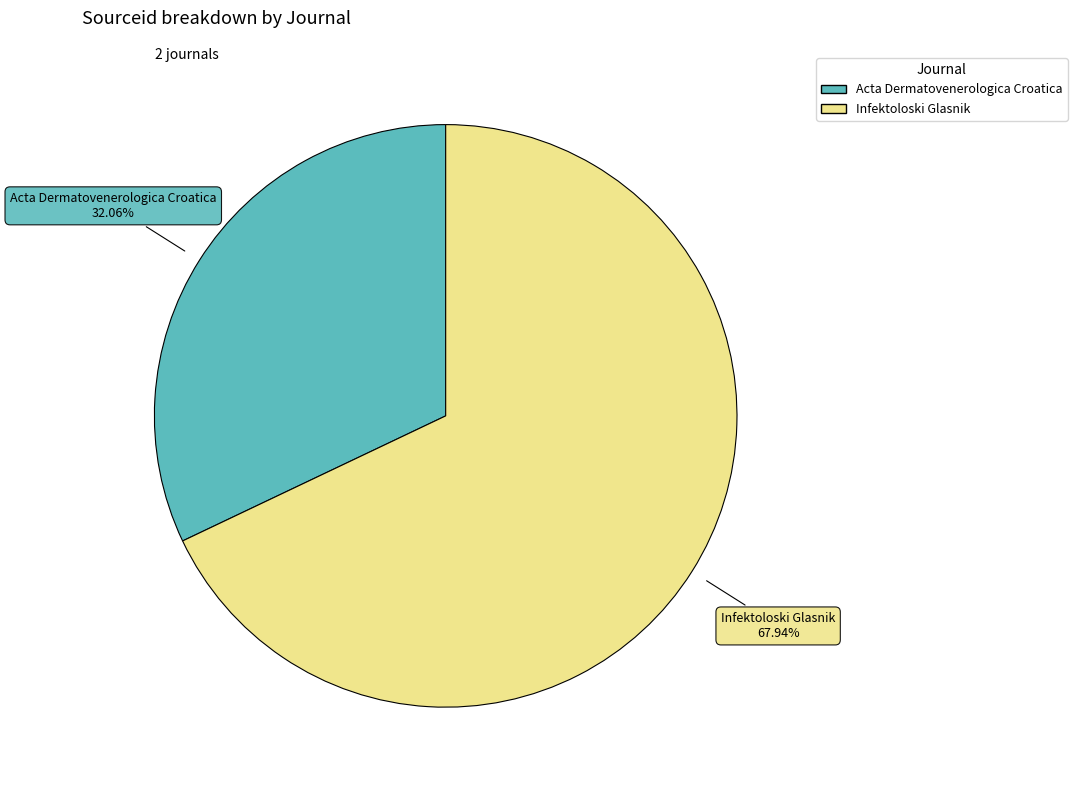

Is it true that Acta Dermatovenerologica Croatica is 18% of the pie?

False